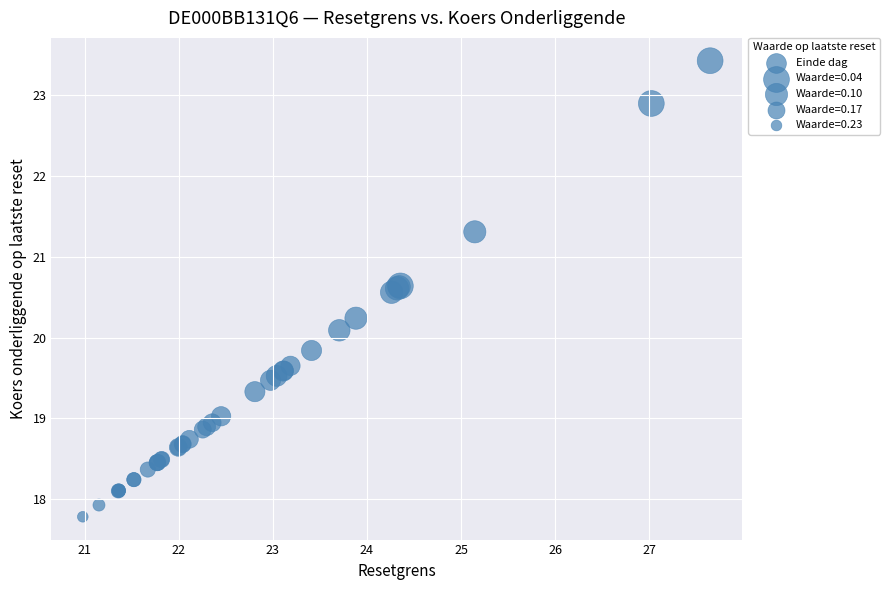

What Y value in the scatter plot is closest to 20?

20.1